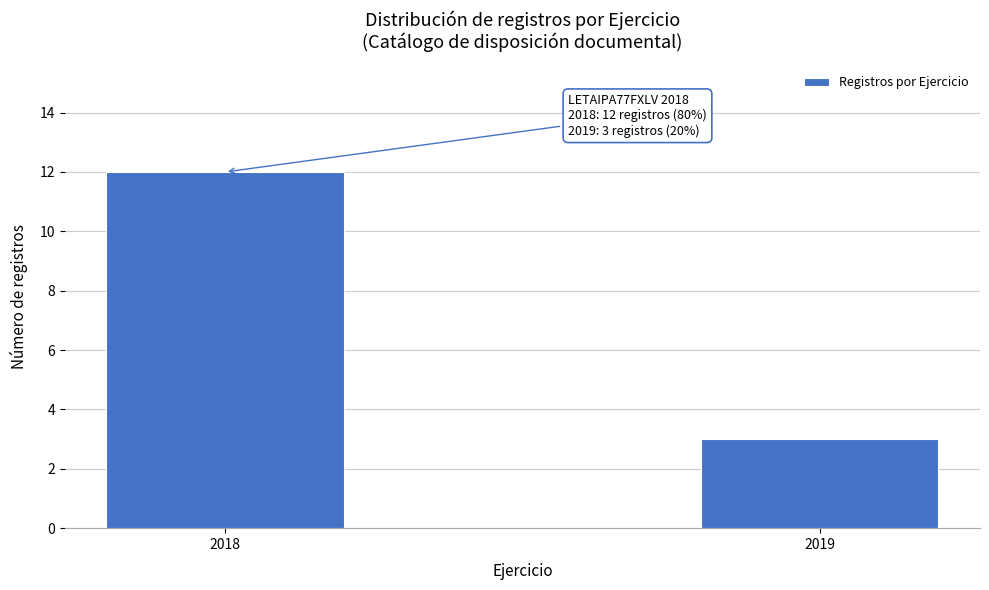

Reading right to left, transcribe all the data shown in this chart.

3	12